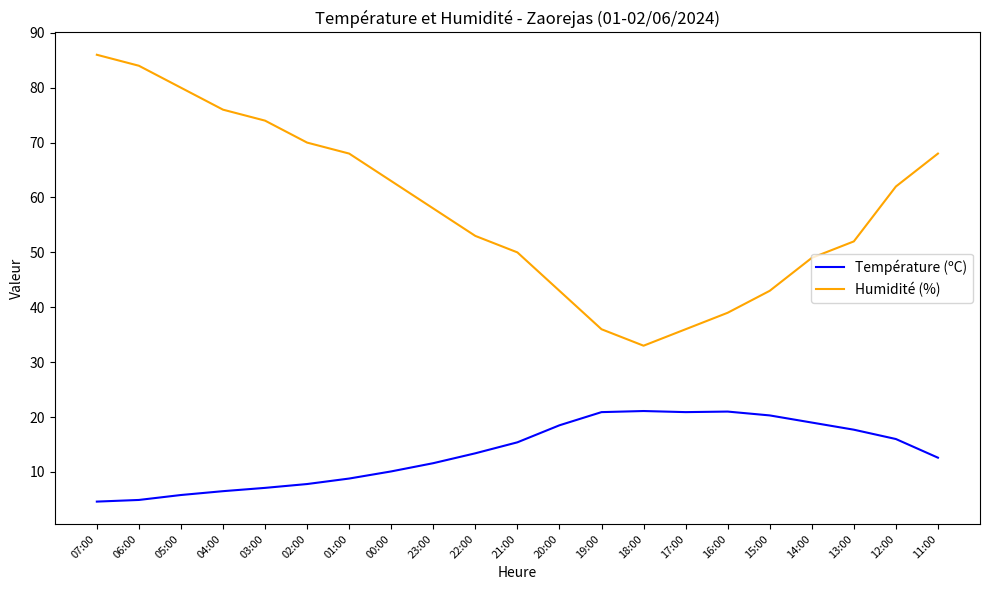

What is the sum of all Humidité (%) values?

1223.0